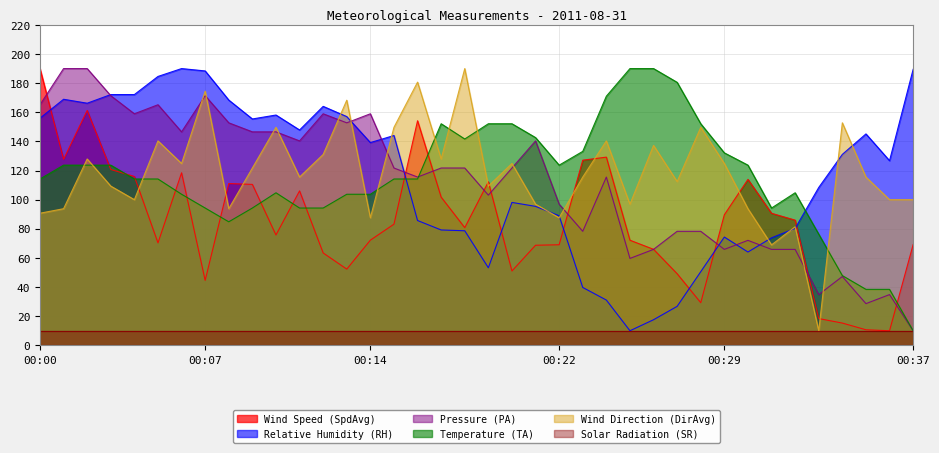

What are all the series names shown in the legend?

Wind Speed (SpdAvg), Relative Humidity (RH), Pressure (PA), Temperature (TA), Wind Direction (DirAvg), Solar Radiation (SR)